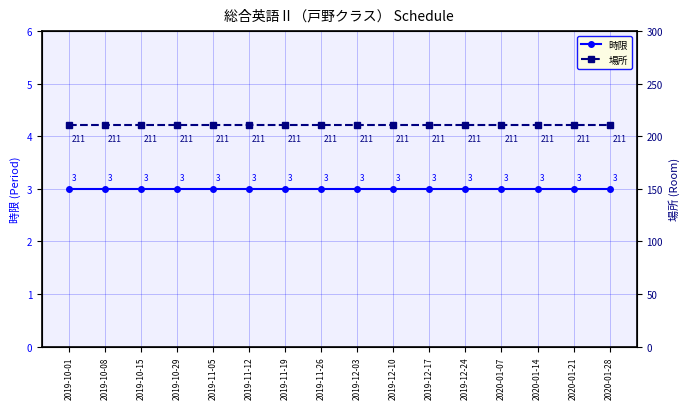

Where is 時限 nearest to the value 3?

2019-10-01